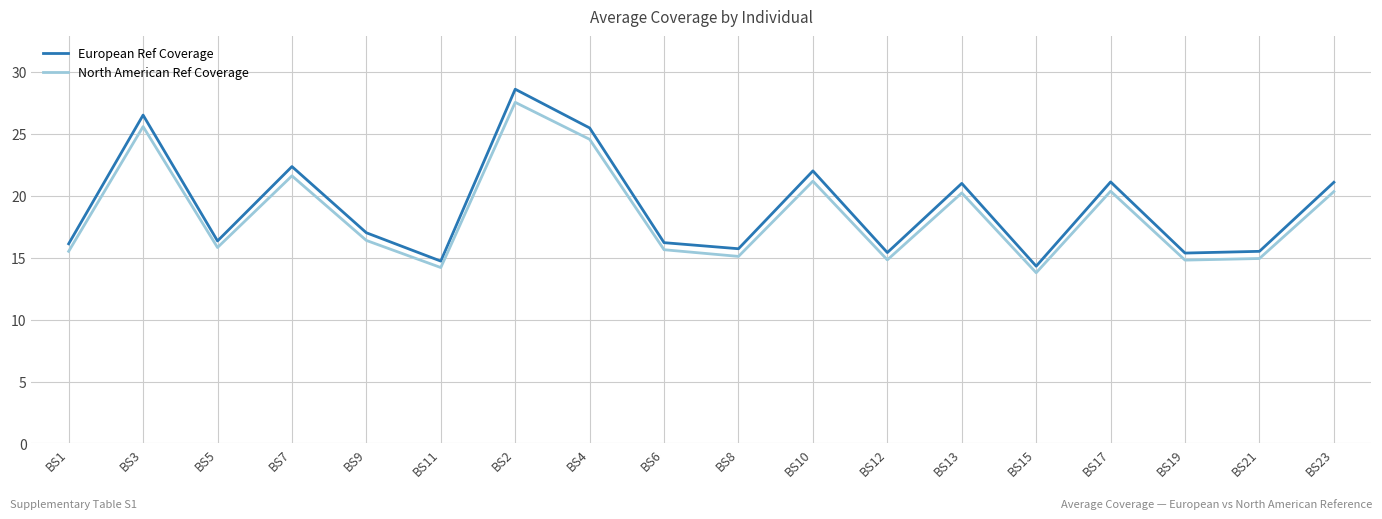

True or false: North American Ref Coverage and European Ref Coverage cross at least once.

False